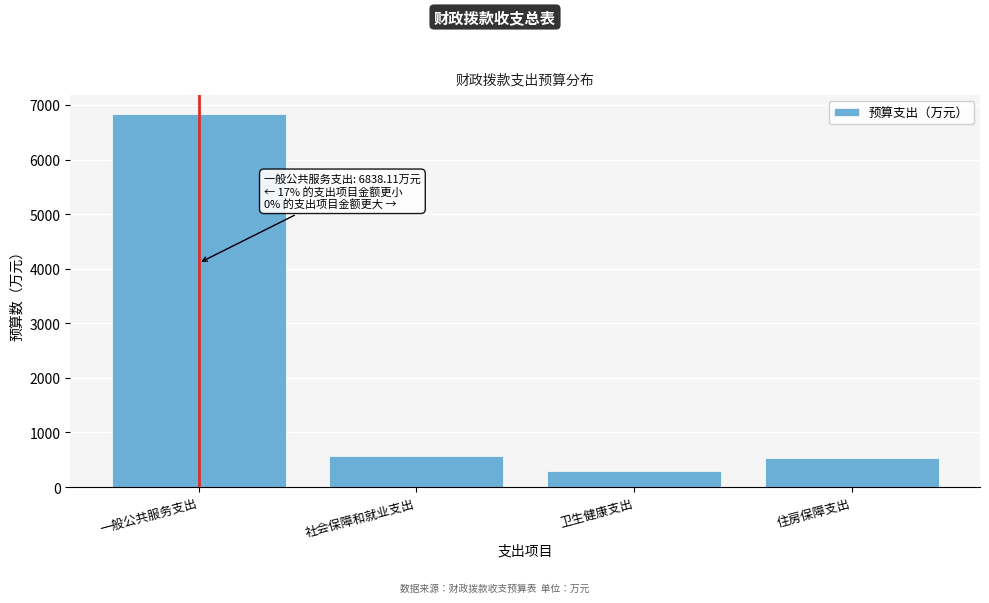

Reading right to left, transcribe all the data shown in this chart.

528.7	287.5	563.3	6838.1